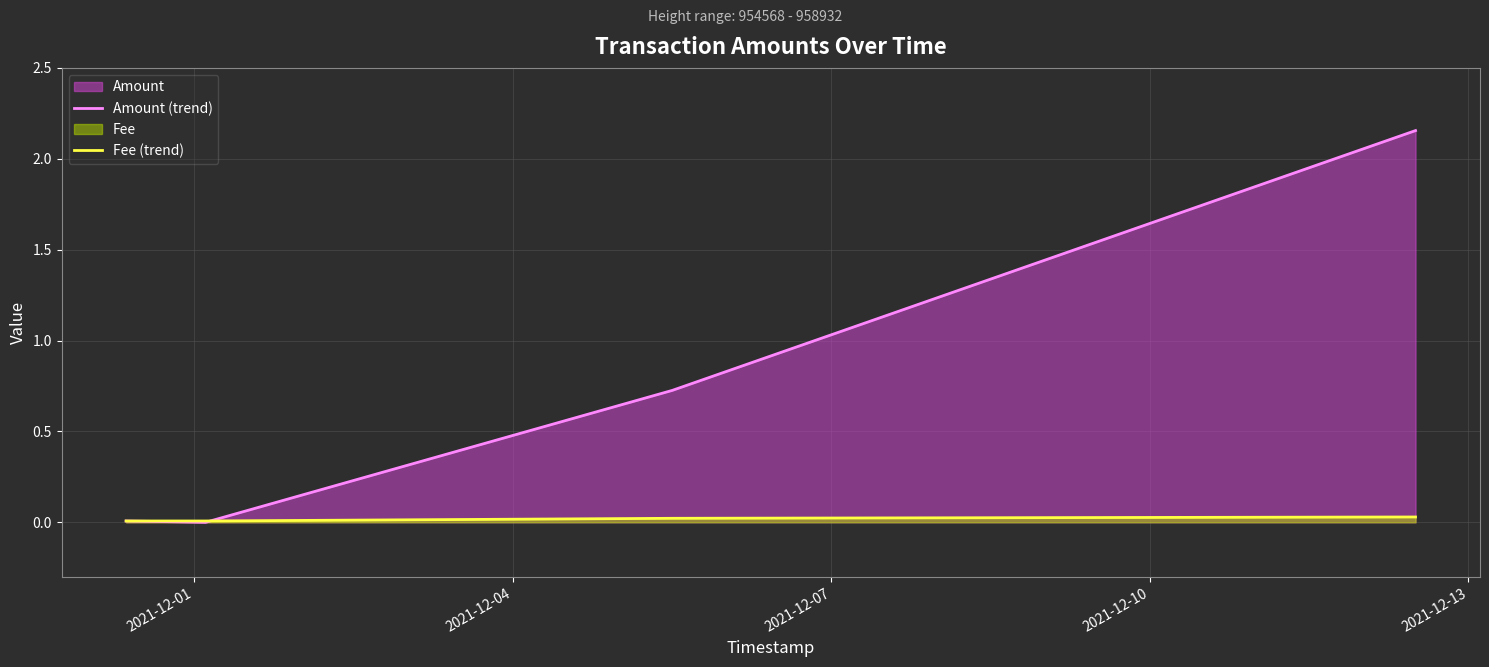

List the series in order of their peak value, lowest first.

Fee (trend), Amount (trend)